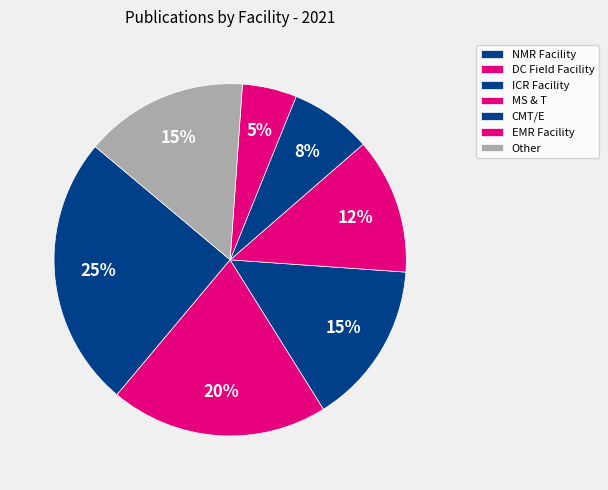

How many segments does this pie chart have?

7